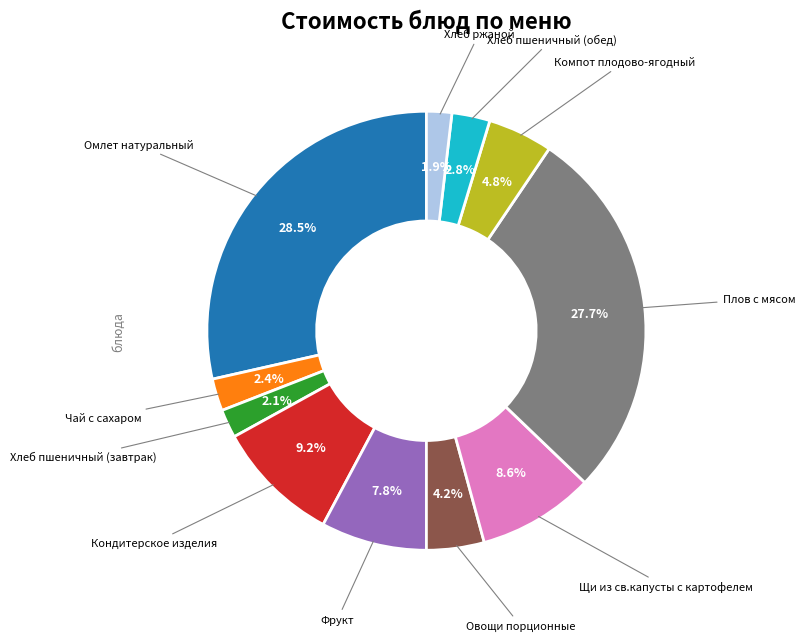

Is there a majority slice in this chart?

No